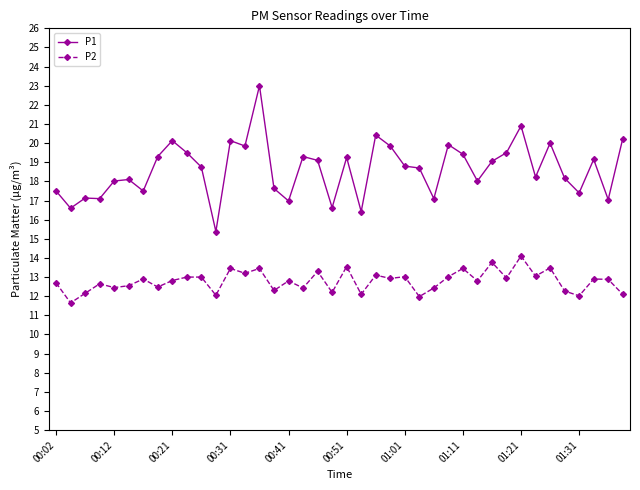

True or false: P1 has more than 1 interior local peaks.

True